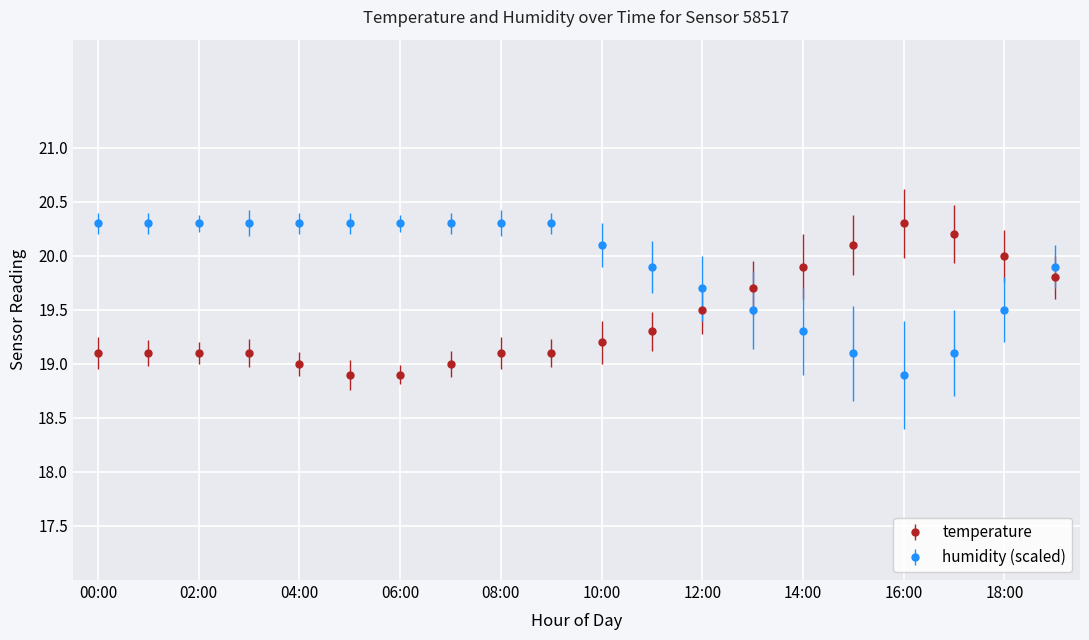

What is the average value of the temperature series?

19.4